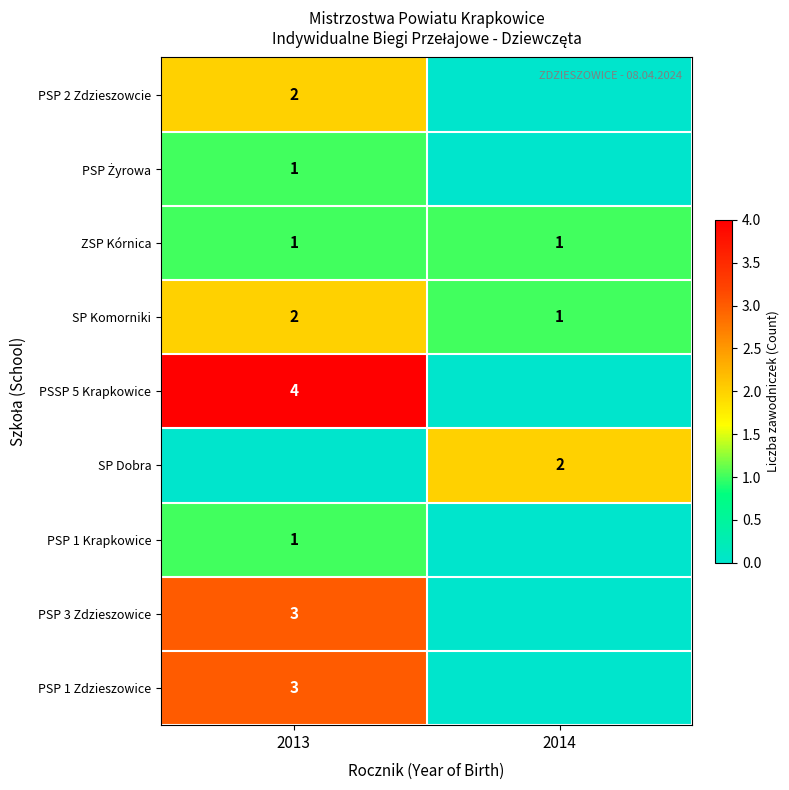

The PSP 1 Krapkowice series shows 1 at 2013. True or false?

True